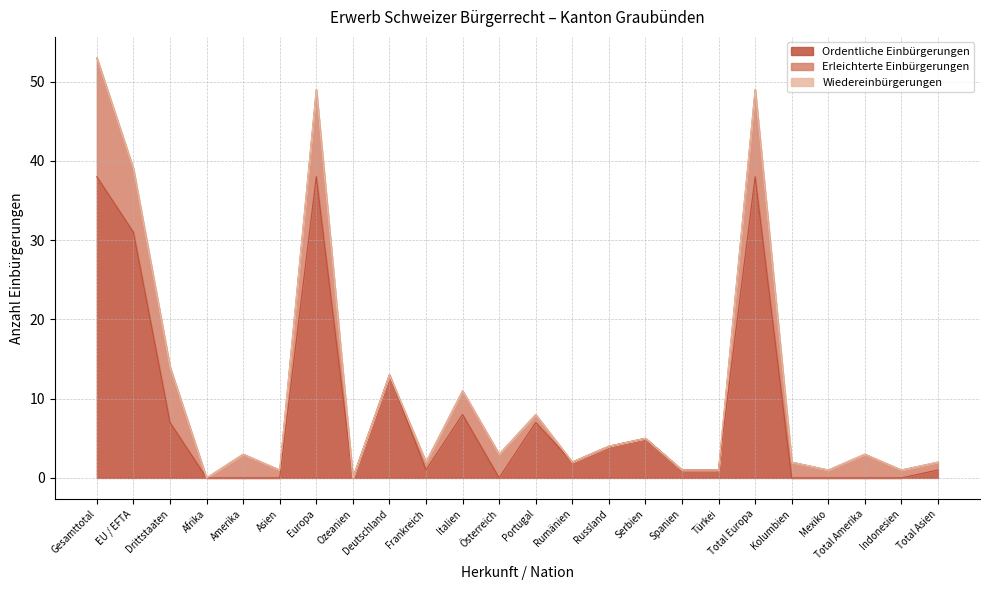

What is the difference between the maximum and second lowest values in the Erleichterte Einbürgerungen series?

15